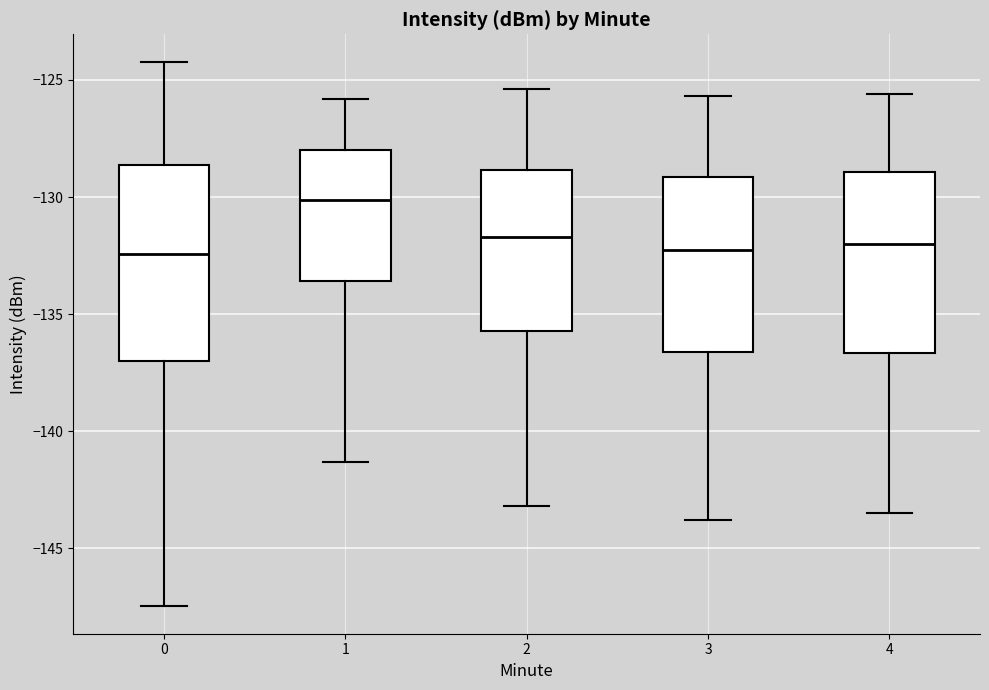

Where is the upper edge of the box at x = 4 on the y-axis? The values are not printed on the chart, so give them approximately, as read against the axis.

-129.0